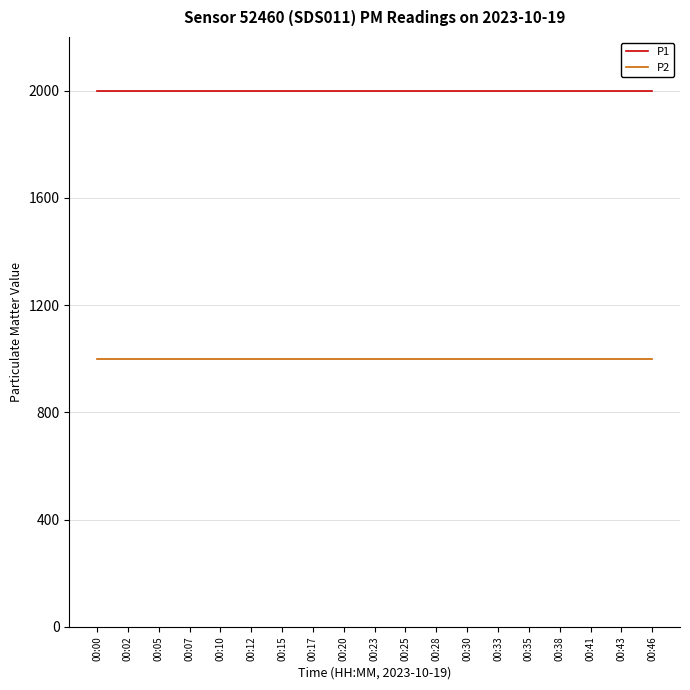

What is the maximum value shown in the chart?

1999.9